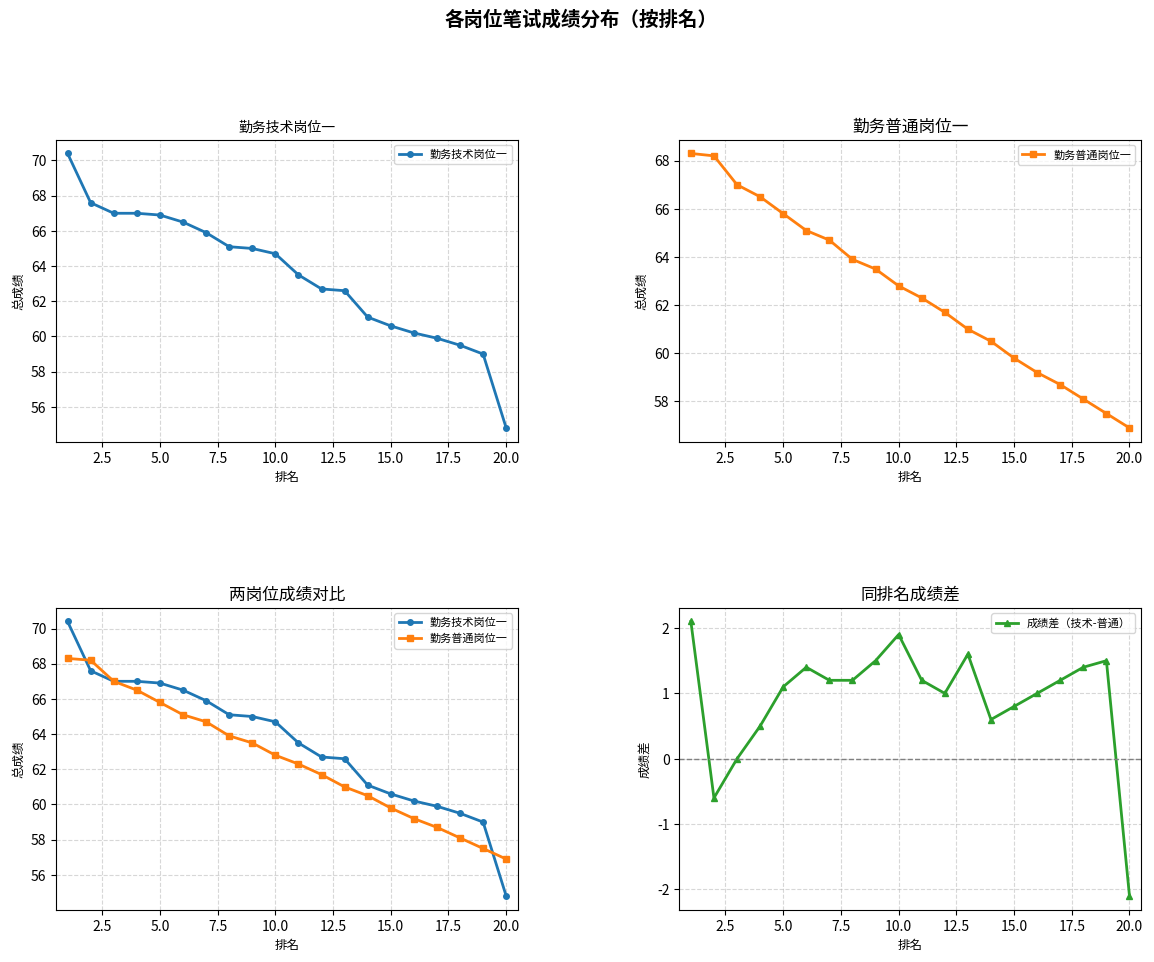

What are all the series names shown in the legend?

勤务技术岗位一, 勤务普通岗位一, 成绩差（技术-普通）